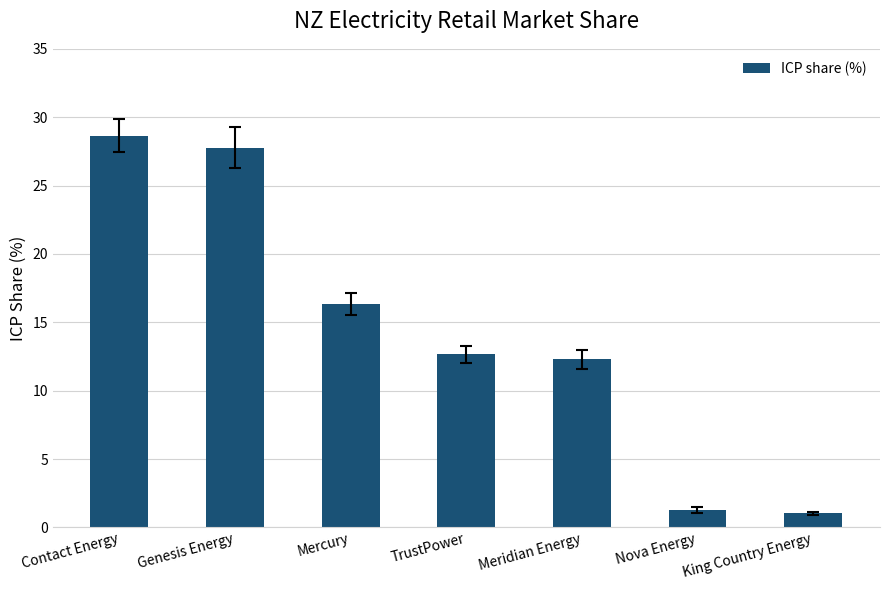

What is the difference between the values at Mercury and TrustPower?

3.7